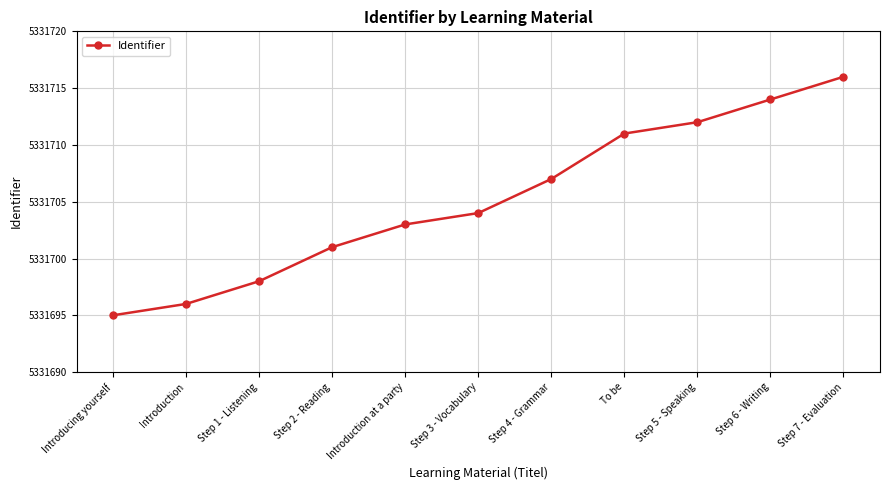

Which has a higher value, Introduction at a party or Introduction?

Introduction at a party